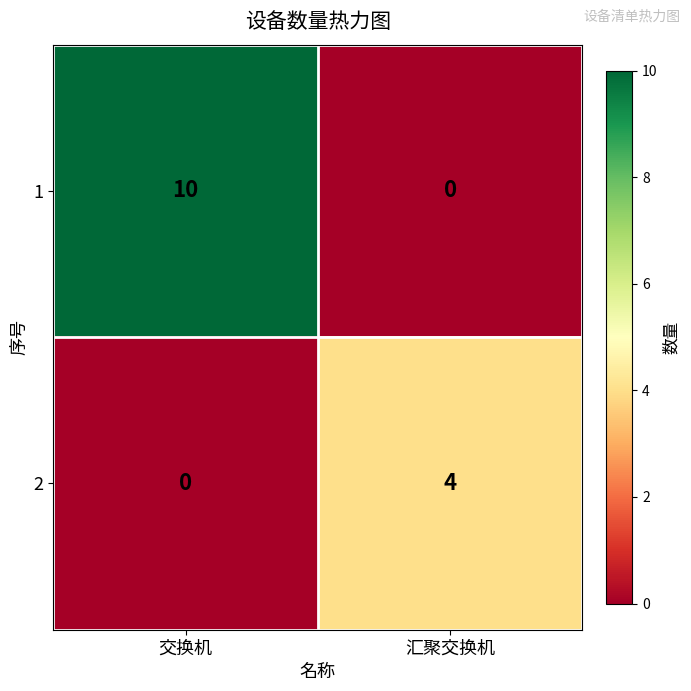

Which series has the largest total across all categories?

1